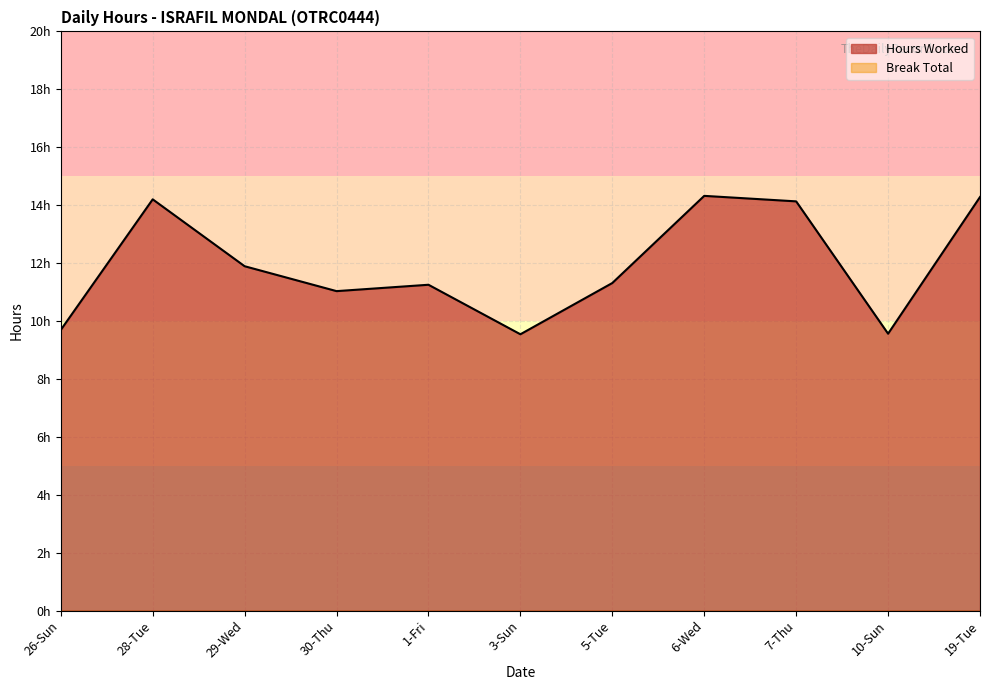

List the labels in order of value, largest first.

6-Wed, 19-Tue, 28-Tue, 7-Thu, 29-Wed, 5-Tue, 1-Fri, 30-Thu, 26-Sun, 10-Sun, 3-Sun